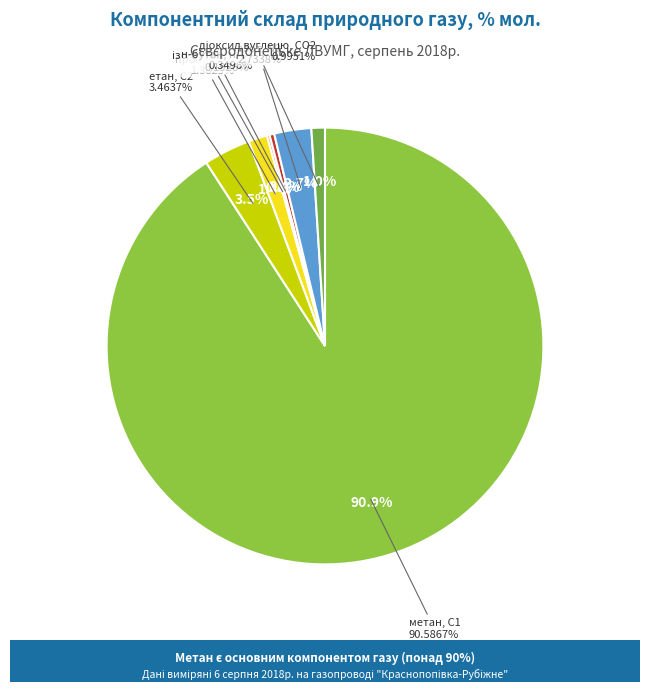

Rank the categories by value from highest to lowest.

метан, С1, етан, С2, азот, N2, пропан, С3, діоксид вуглецю, CО2, н-бутан, н-С4, ізо-бутан, і-С4